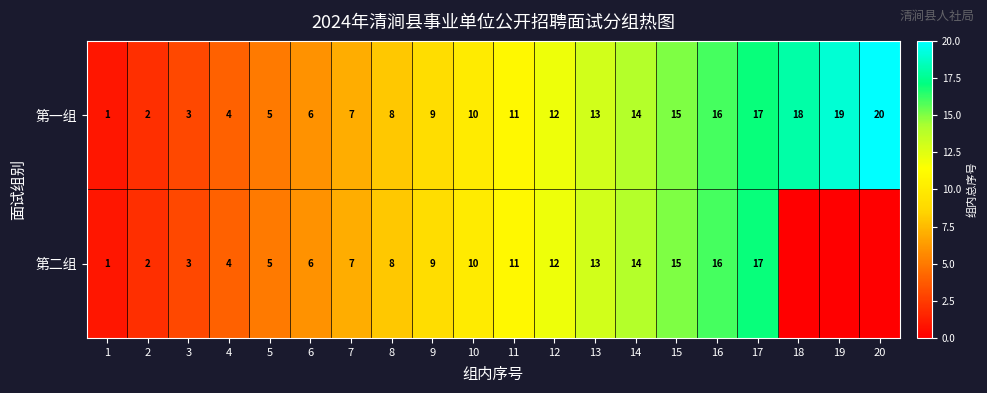

Which label corresponds to the smallest value in the chart?

18